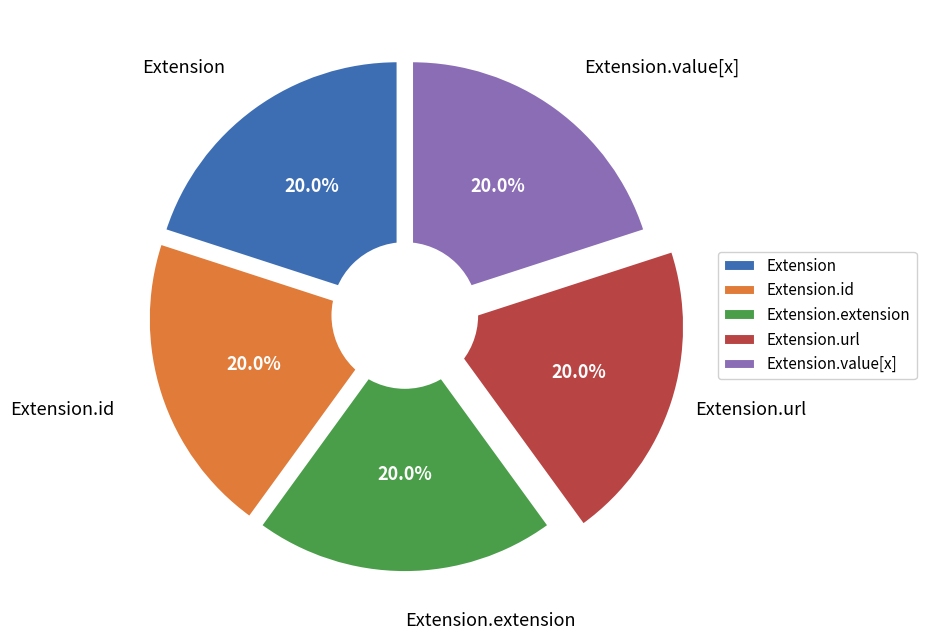

How many slices are in this pie chart?

5